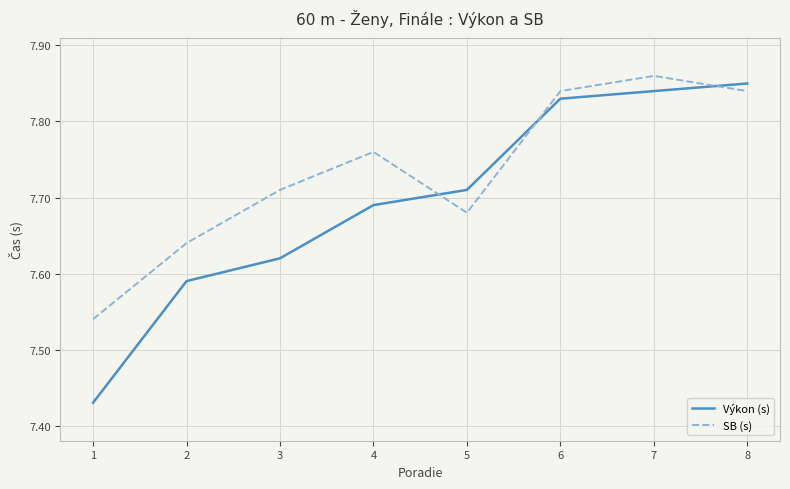

Is it true that Výkon (s) equals 3.0 at 3?

False